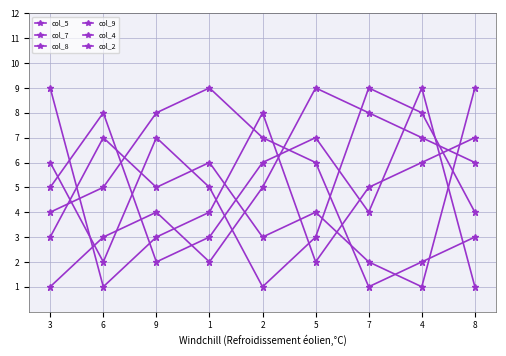

What is the minimum value shown in the chart?

1